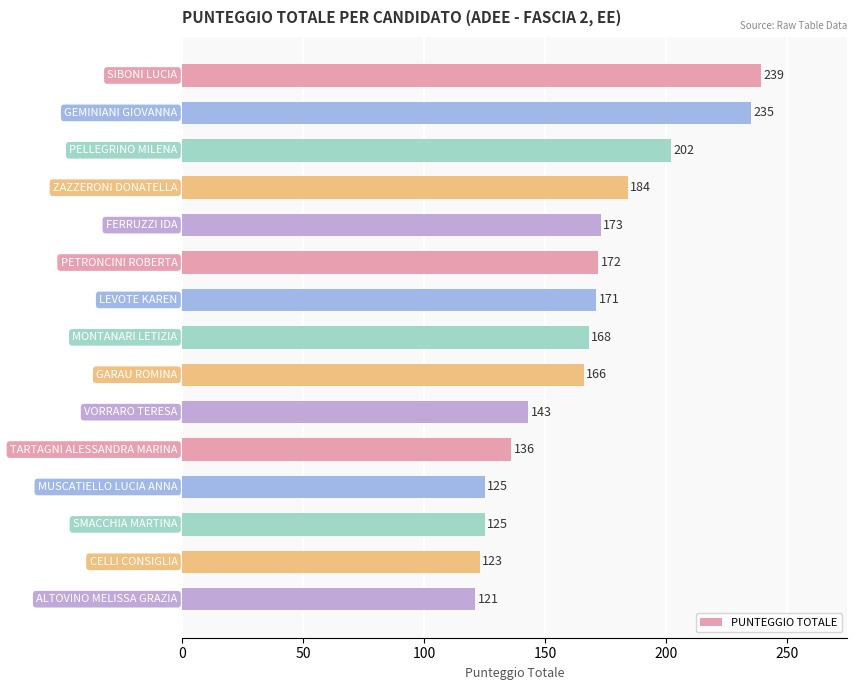

What is the value of the 1st bar from the top?

239